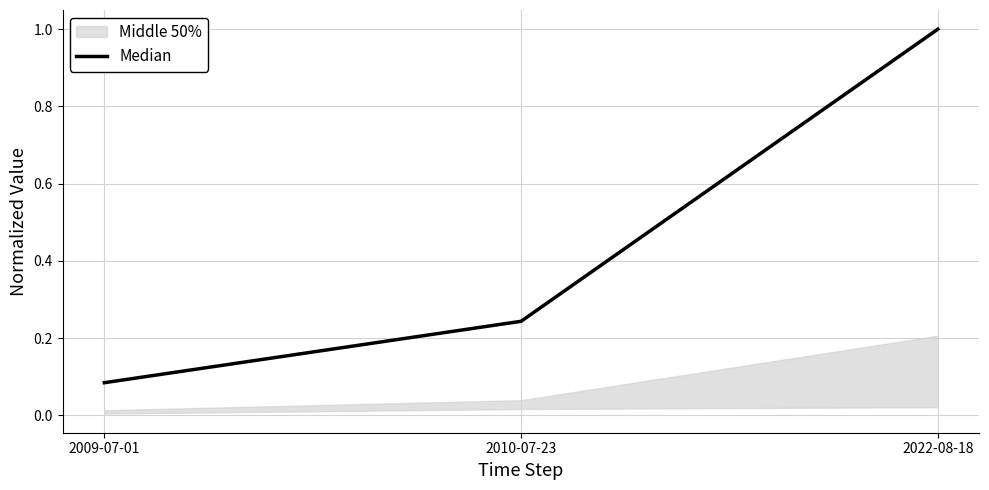

Is this an area chart (filled region under the line)?

No